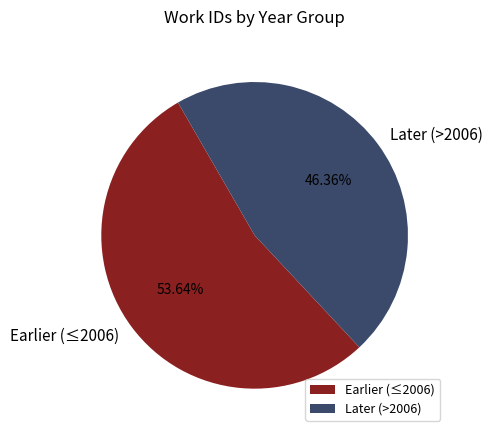

Is the sum of Earlier (≤2006) and Later (>2006) greater than half?

Yes